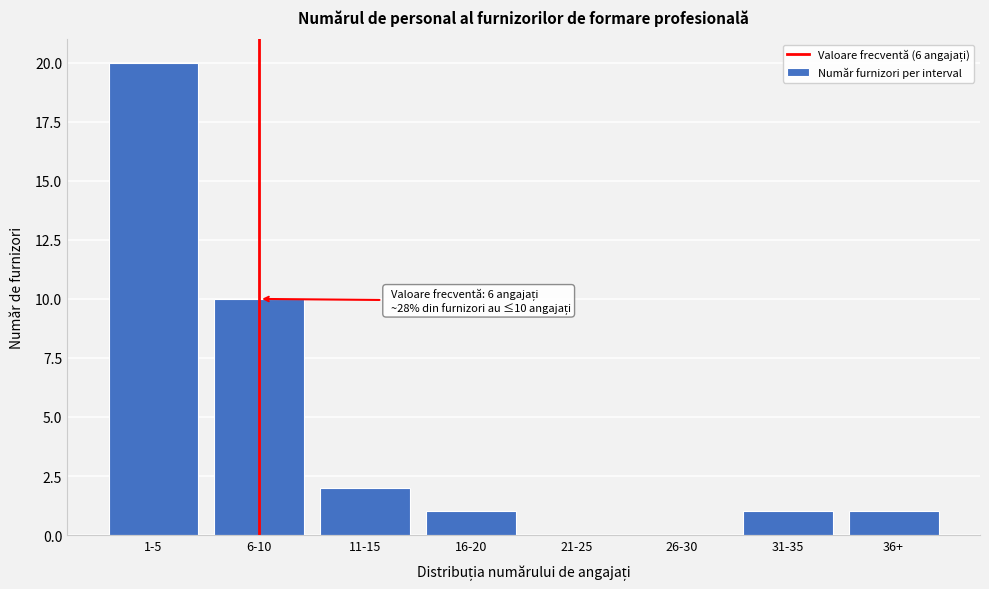

Reading right to left, transcribe all the data shown in this chart.

36+=1	31-35=1	26-30=0	21-25=0	16-20=1	11-15=2	6-10=10	1-5=20